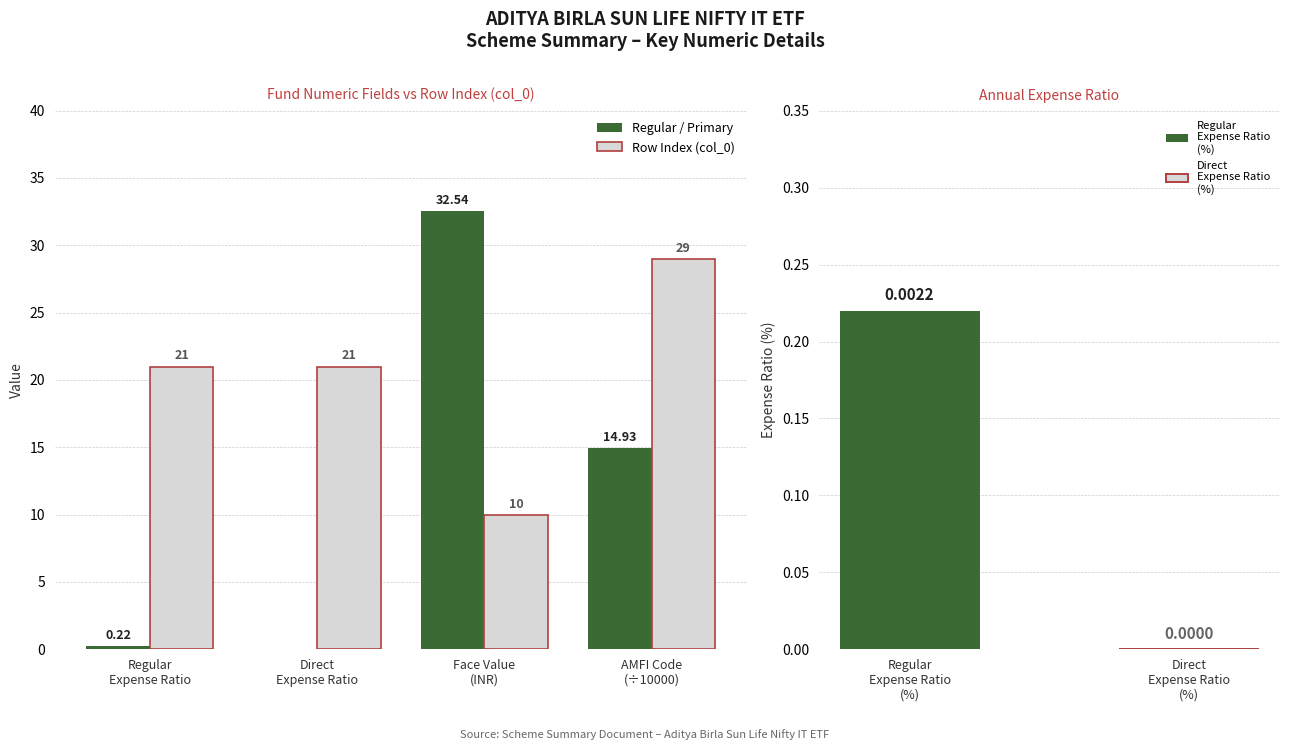

What is the difference between the Regular / Primary values at AMFI Code
(÷10000) and Regular
Expense Ratio?

14.7